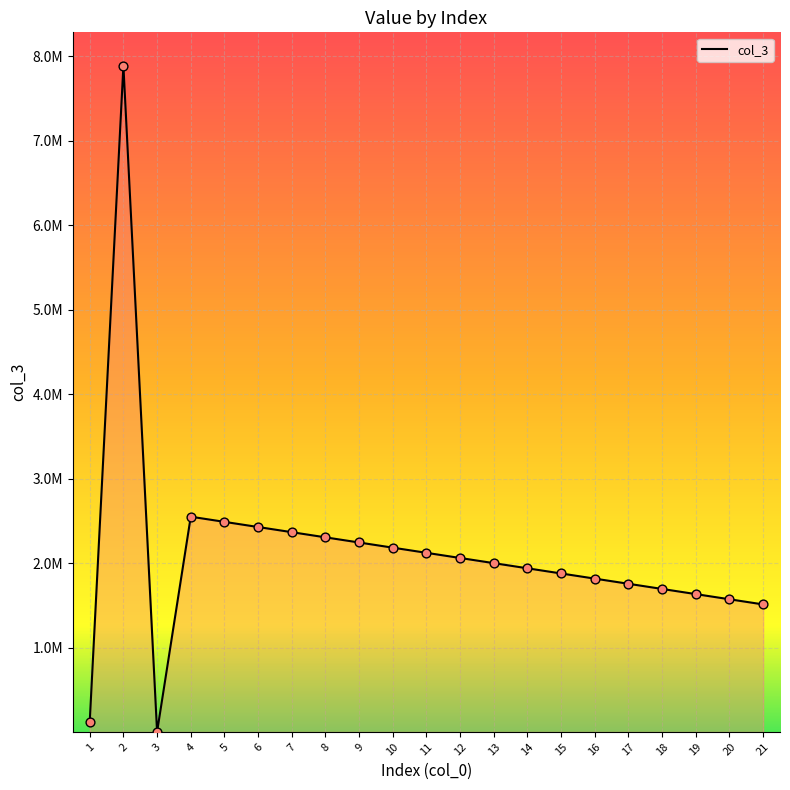

Which has a higher value, 3 or 18?

18